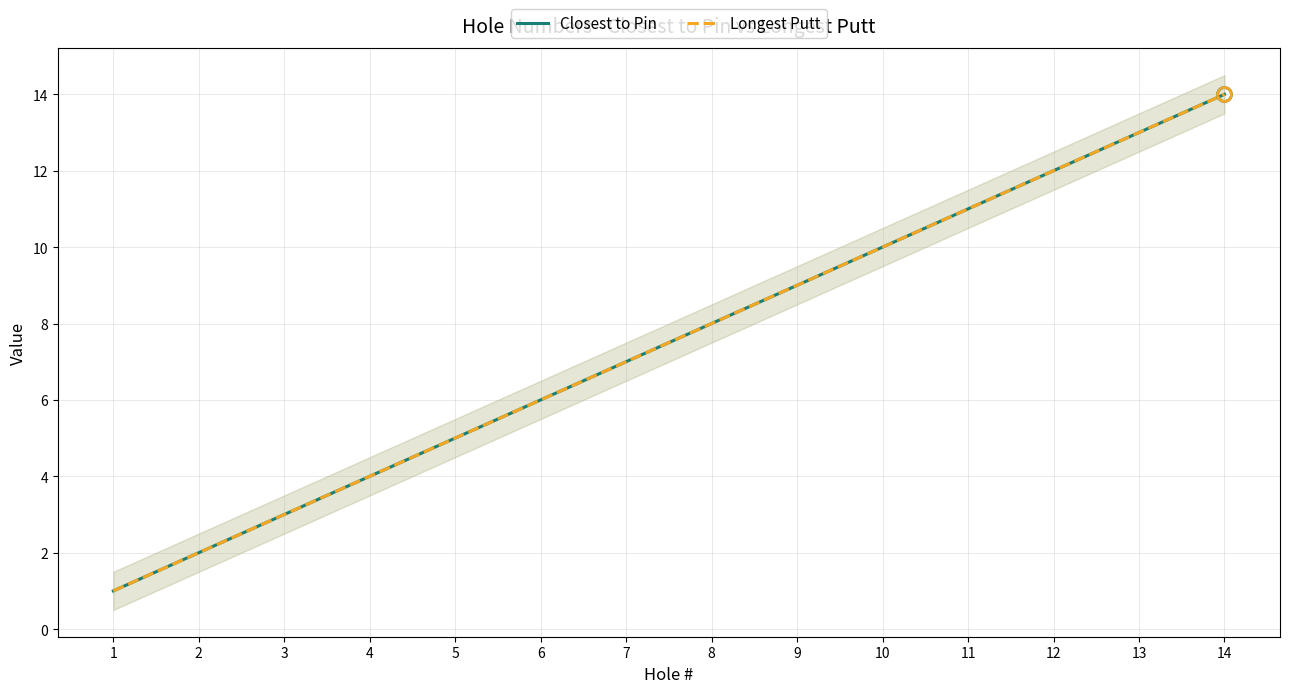

List the labels in order of Longest Putt value, largest first.

14, 13, 12, 11, 10, 9, 8, 7, 6, 5, 4, 3, 2, 1